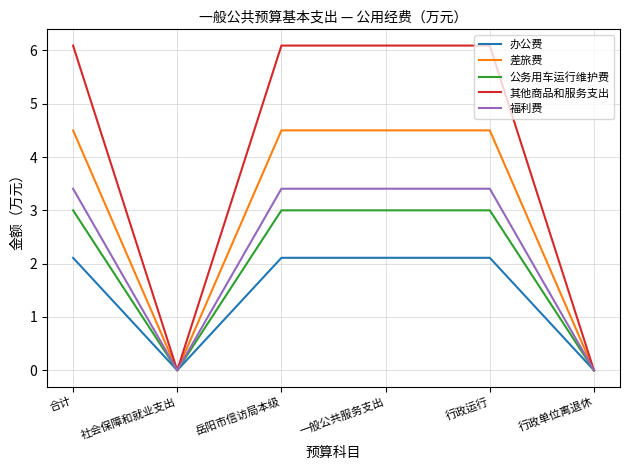

What is the difference between the highest and lowest values at 一般公共服务支出?

4.0